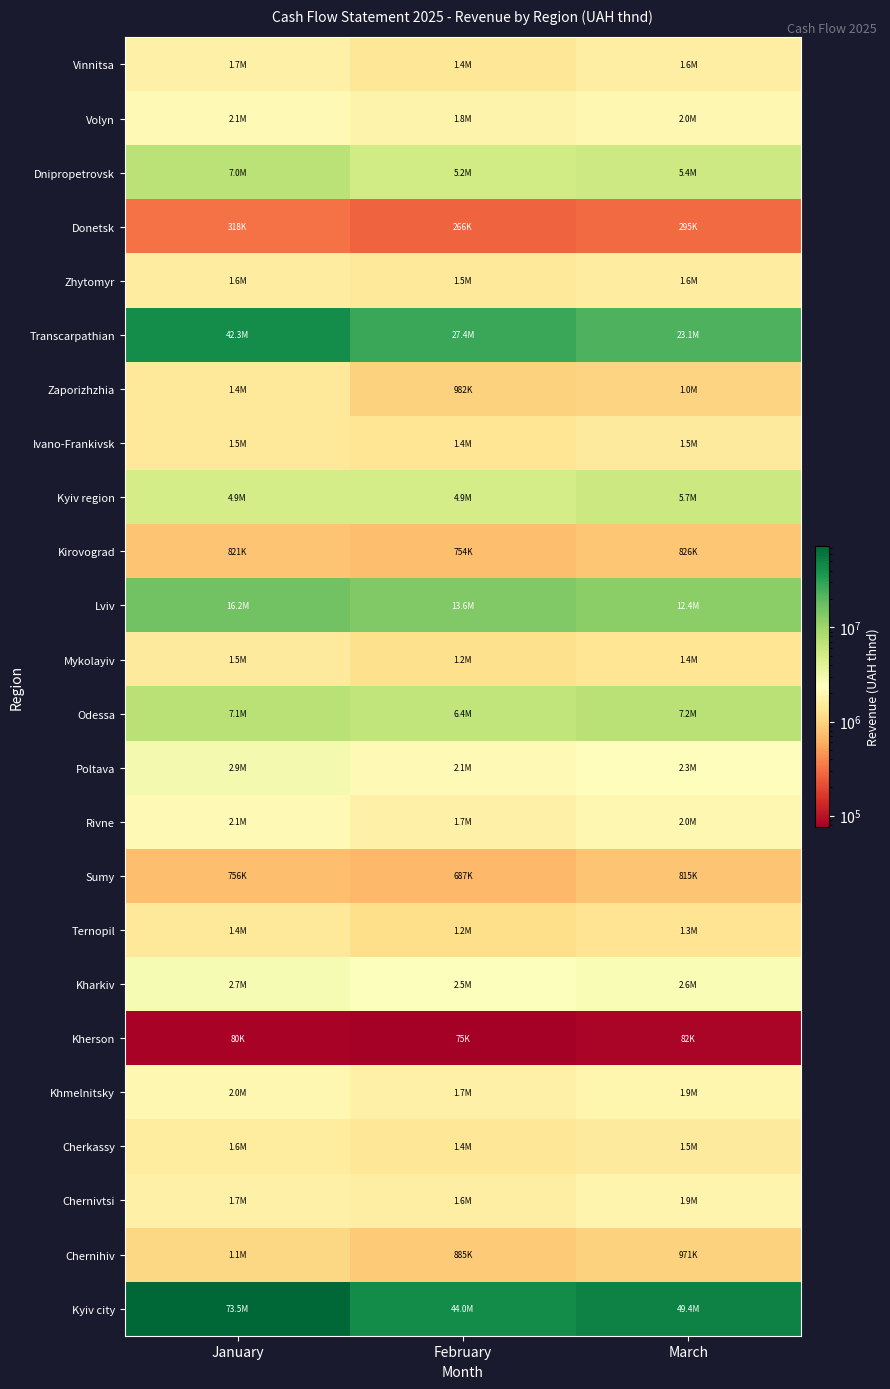

What is the smallest value displayed?

75080.2